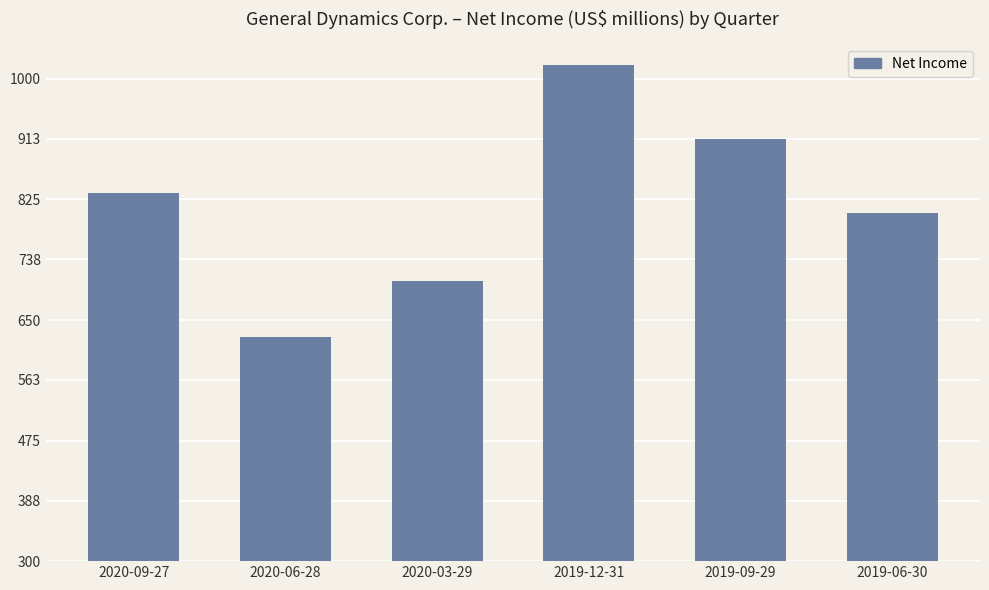

Reading left to right, extract all data points from this chart.

2020-09-27=834	2020-06-28=625	2020-03-29=706	2019-12-31=1020	2019-09-29=913	2019-06-30=806